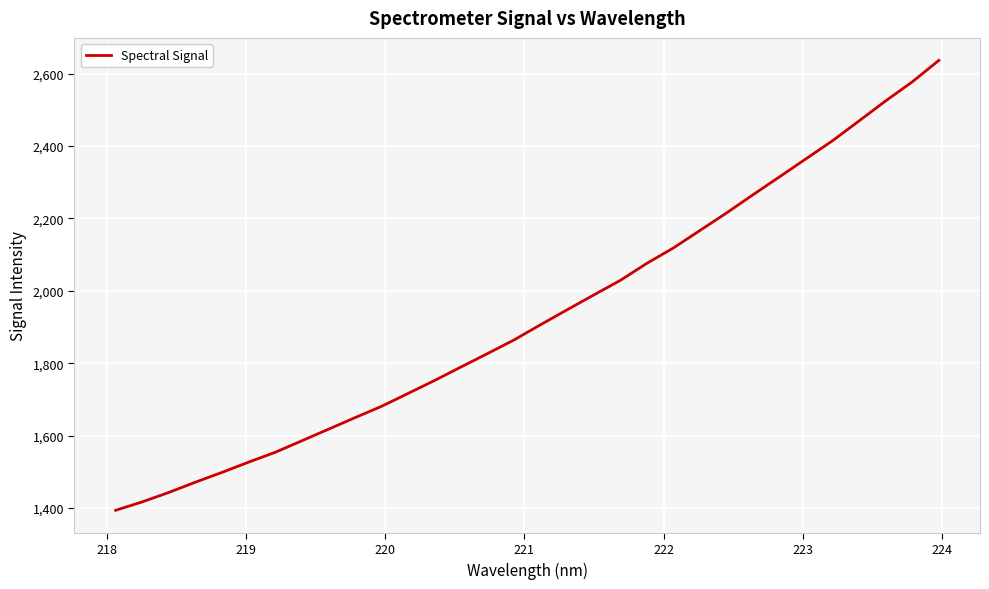

What is the maximum value shown in the chart?

2636.8